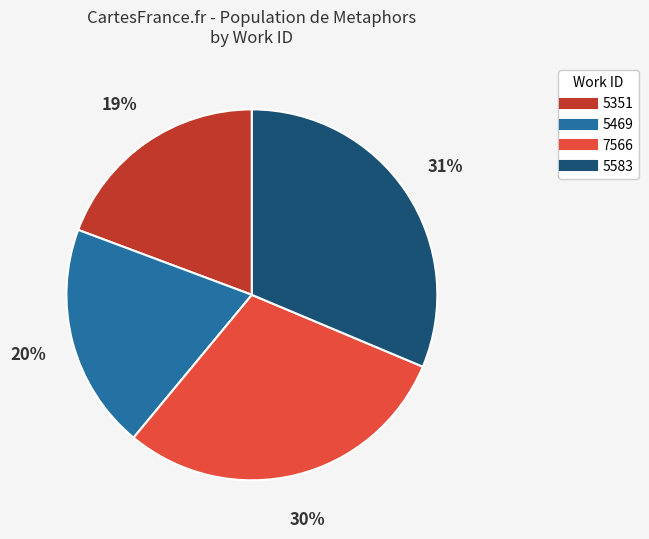

To the nearest percent, what is the combined percentage of 5351 and 7566?

49%